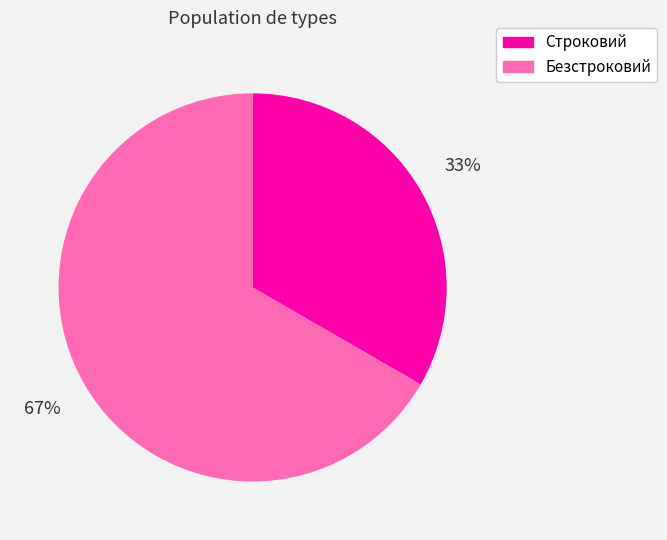

Which category has the smallest portion of the pie?

Строковий